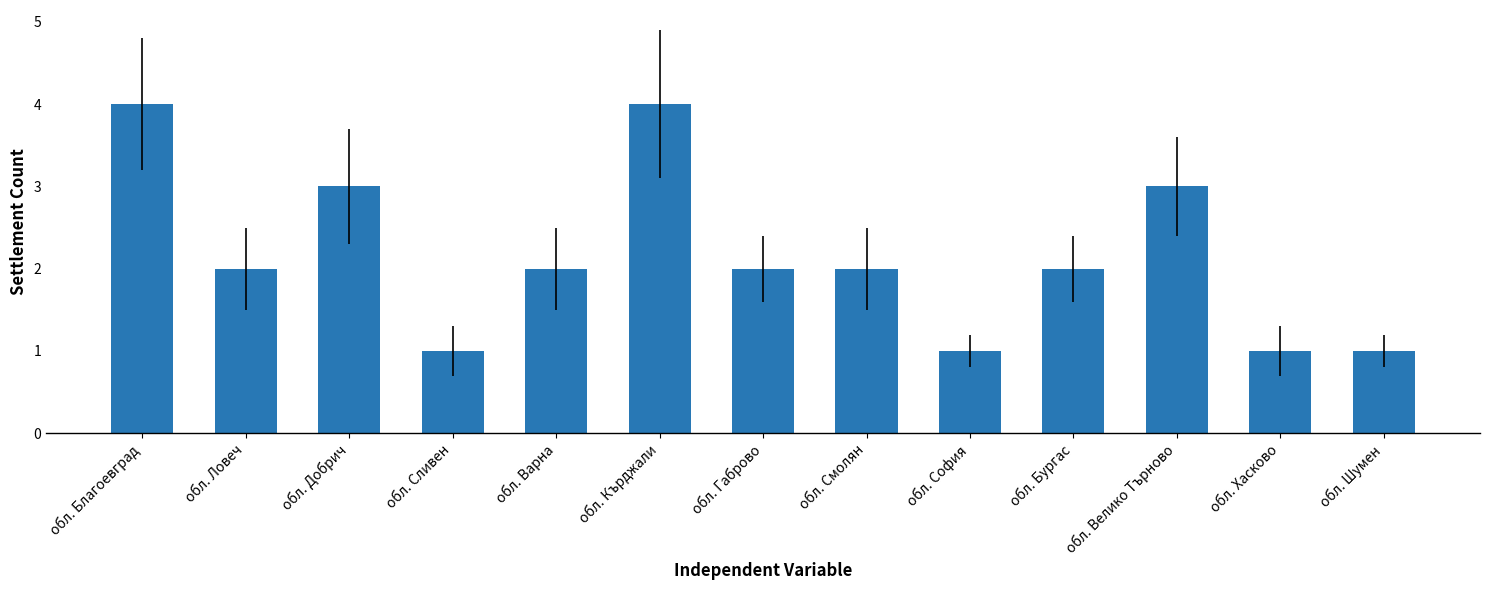

Read the value at обл. Велико Търново.

3